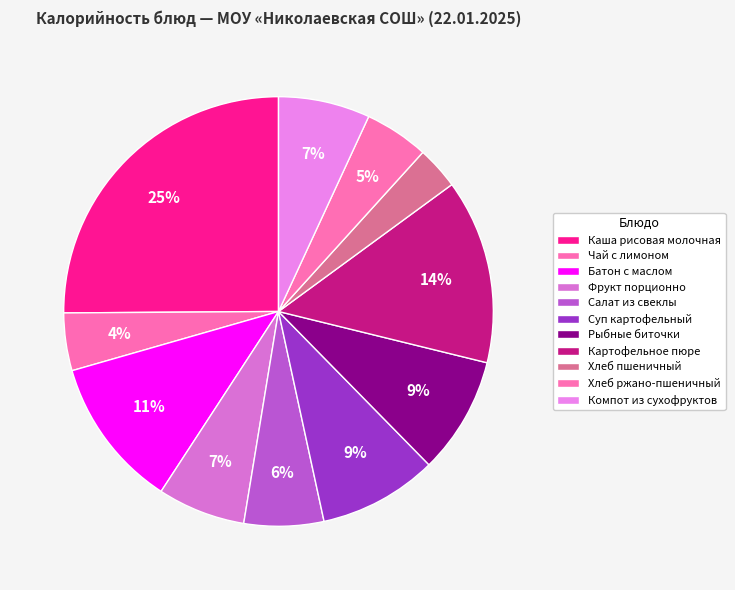

To the nearest percent, what portion does Каша рисовая молочная represent?

25%